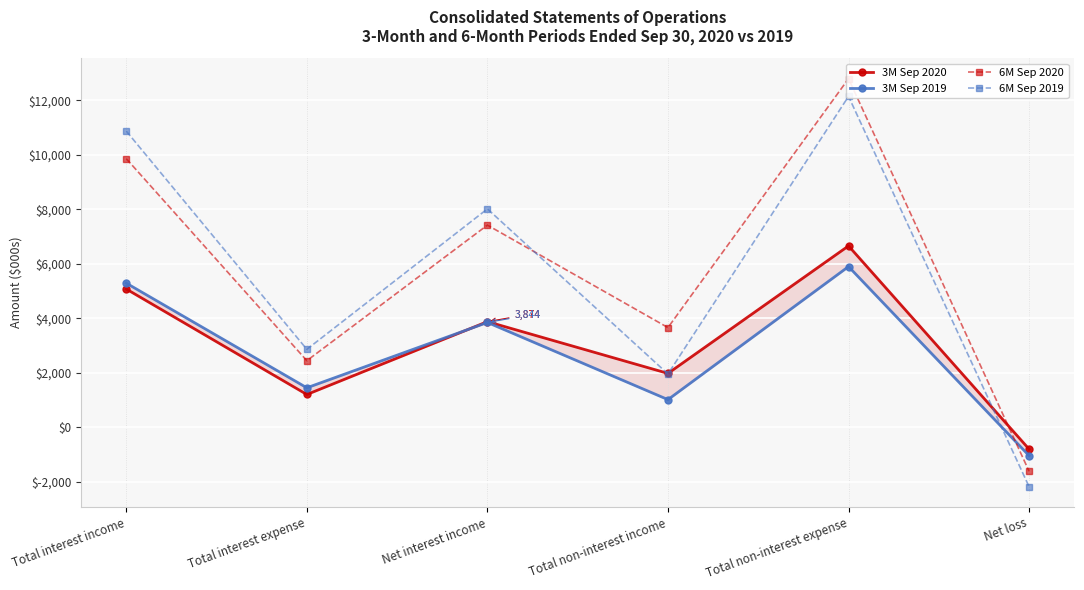

How many positive values does the 6M Sep 2019 series have?

5